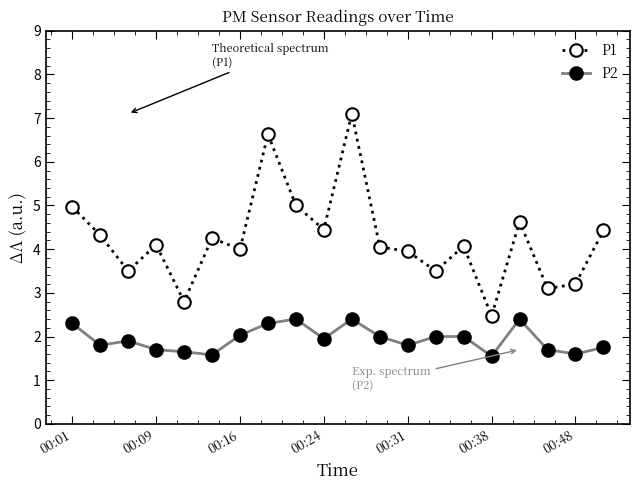

True or false: P1 and P2 intersect in this chart.

False